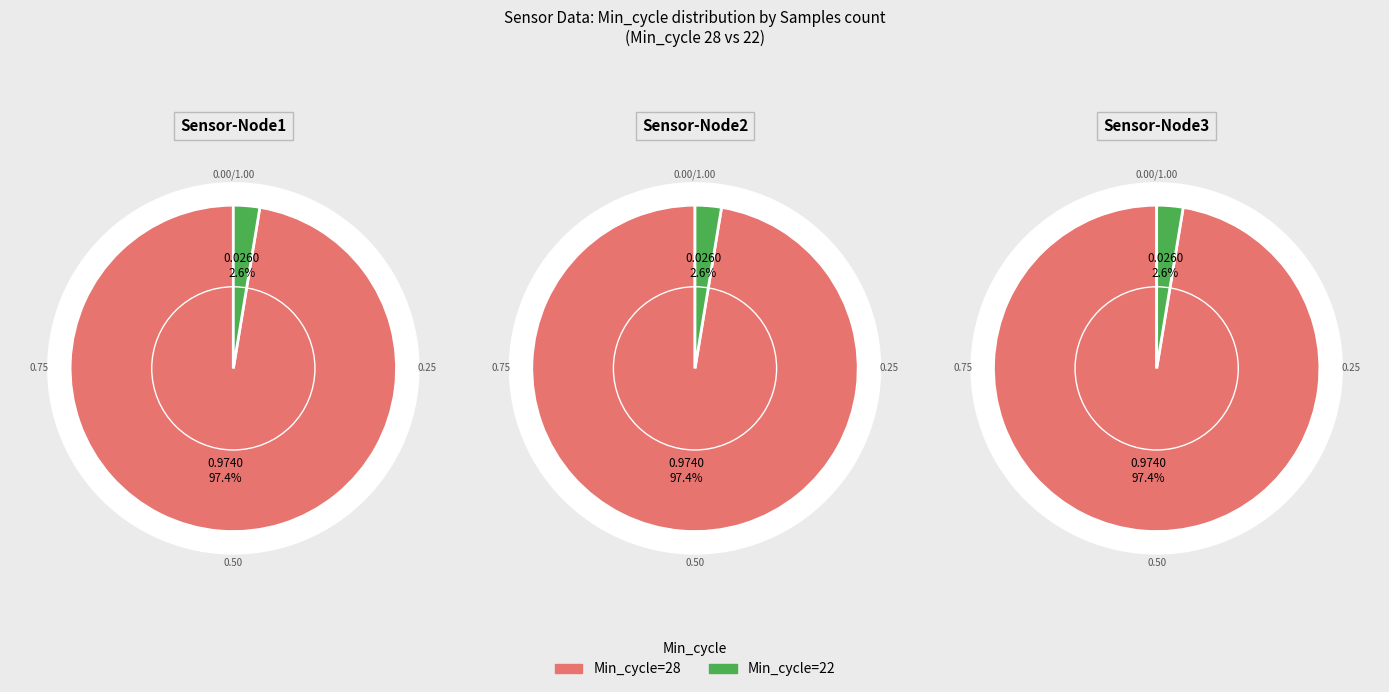

What percentage do 28 and 22 together represent?

100.0%